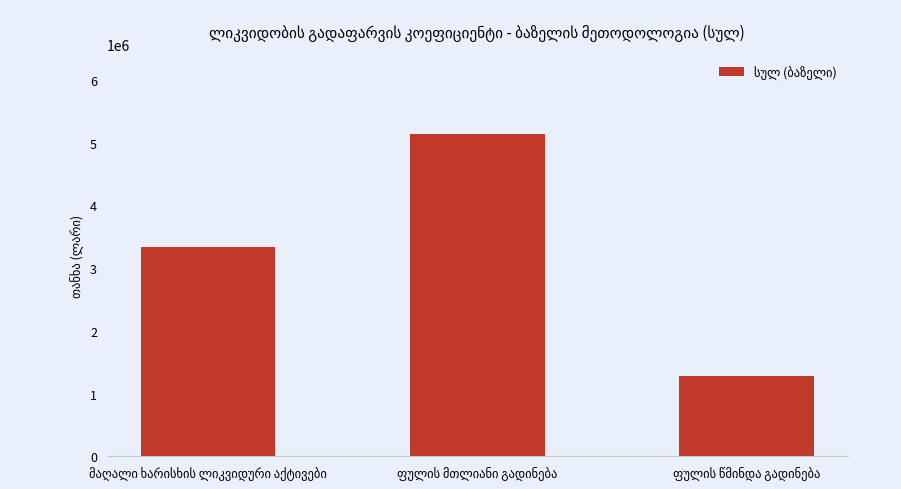

What is the minimum value shown in the chart?

1283302.6